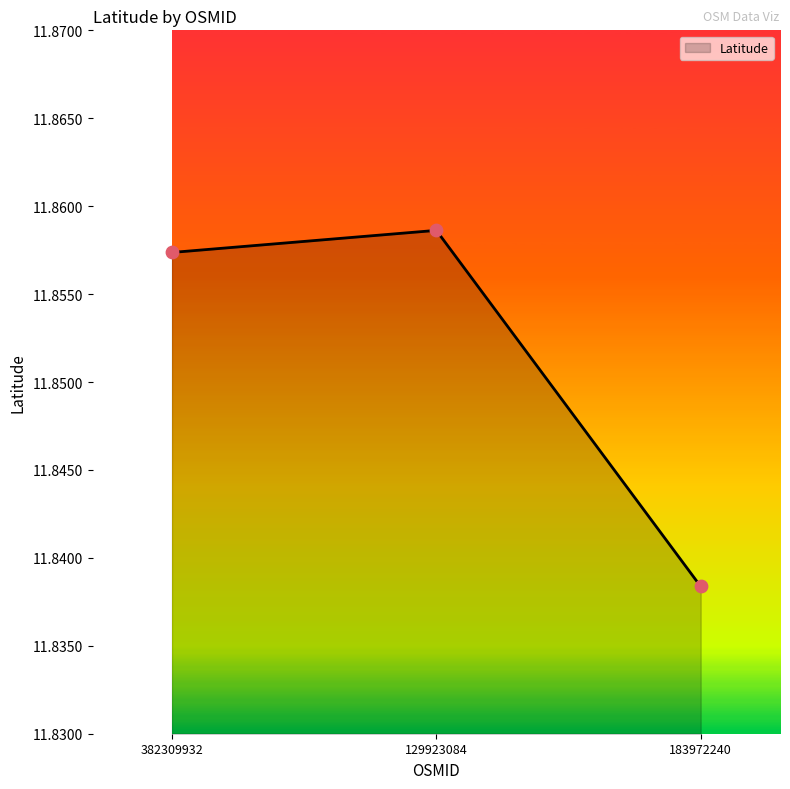

What is the ratio of the value at 382309932 to the value at 183972240?

1.0